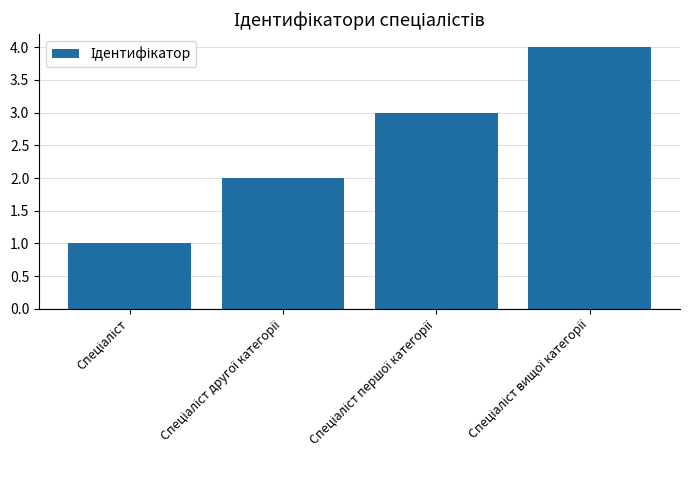

What is the value of the 2nd bar from the left?

2